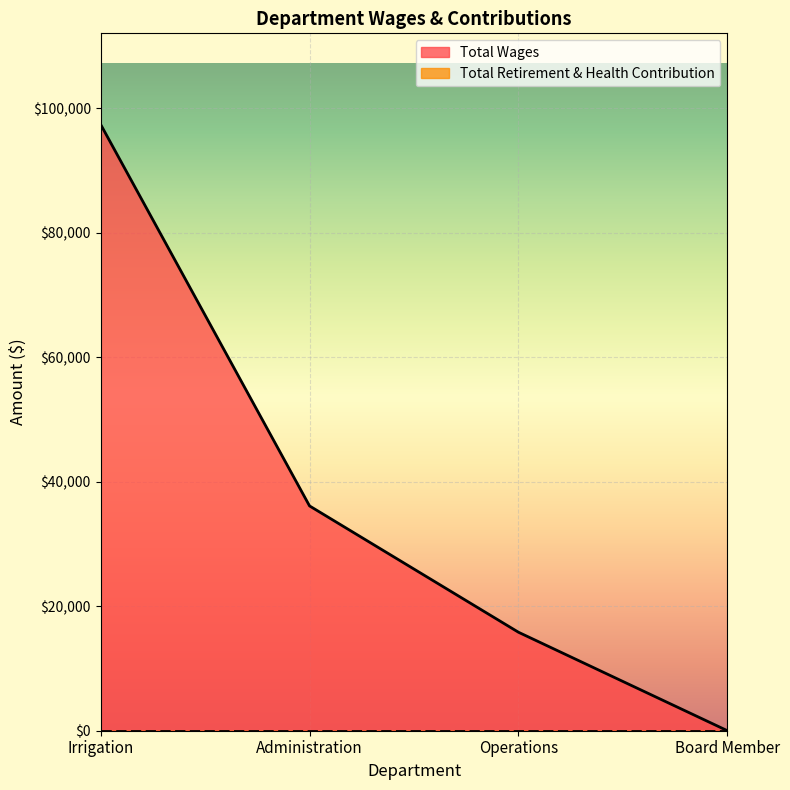

Does the chart display data point markers on the line(s)?

No